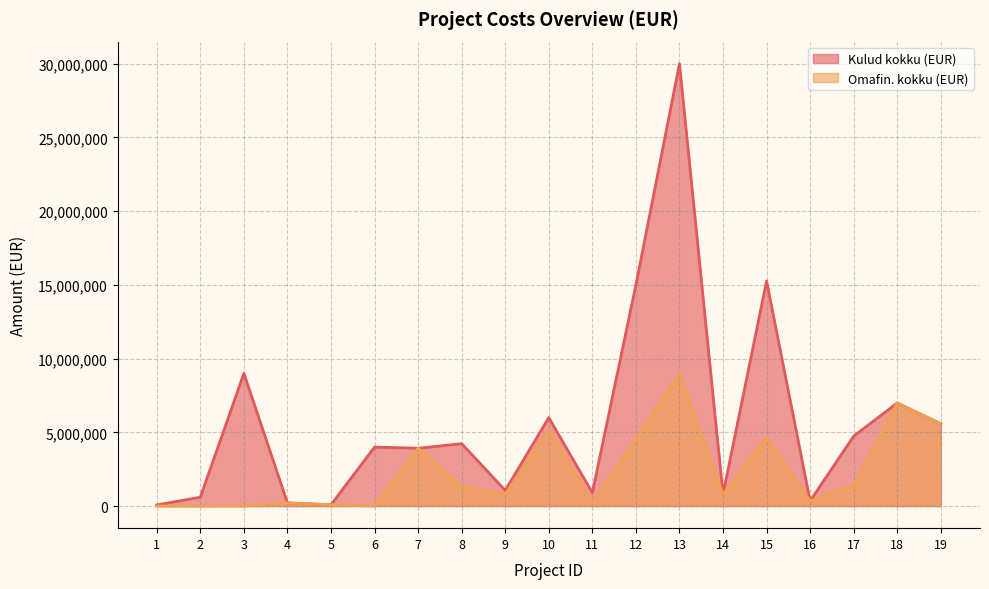

At which category does Kulud kokku (EUR) reach its first local peak?

3